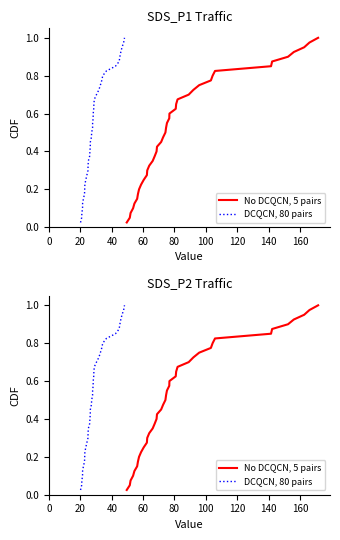

True or false: SDS_P2, 80 pairs and SDS_P1, 5 pairs cross at least once.

False